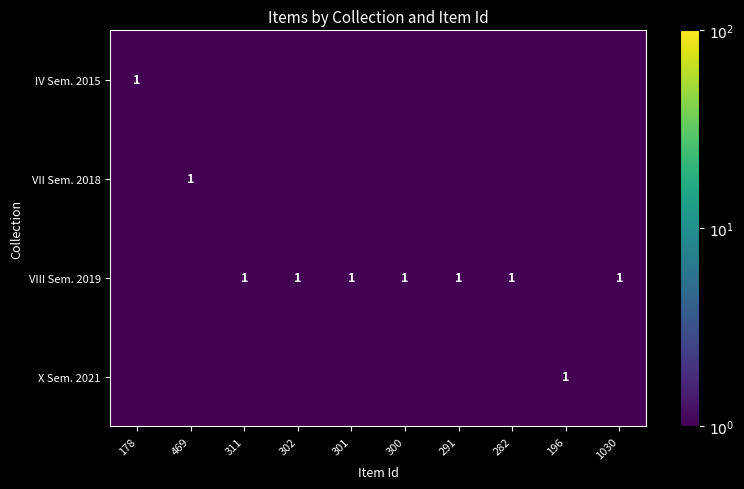

The X Sem. 2021 series shows 1.4 at 196. True or false?

False